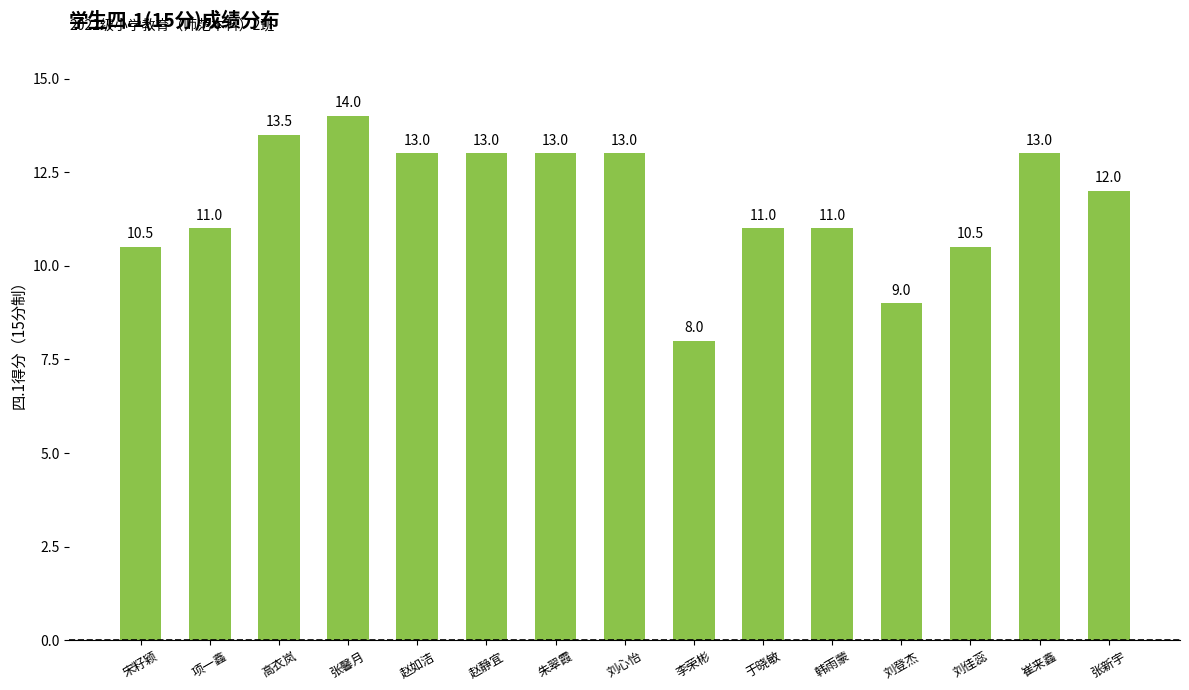

Reading left to right, extract all data points from this chart.

宋籽颖=10.5	项一鑫=11.0	高衣岚=13.5	张馨月=14.0	赵如洁=13.0	赵静宜=13.0	朱翠霞=13.0	刘心怡=13.0	李荣彬=8.0	于晓敏=11.0	韩雨蒙=11.0	刘登杰=9.0	刘佳蕊=10.5	崔来鑫=13.0	张新宇=12.0